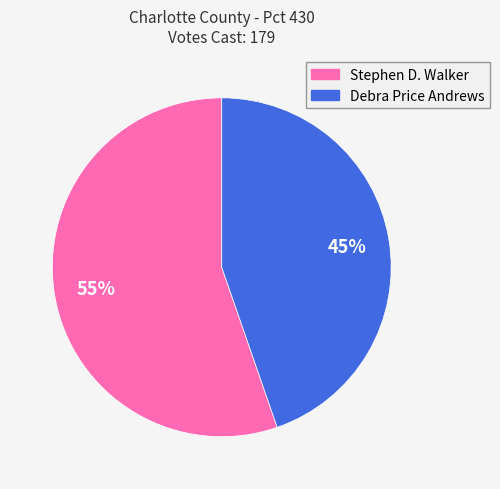

How many segments does this pie chart have?

2